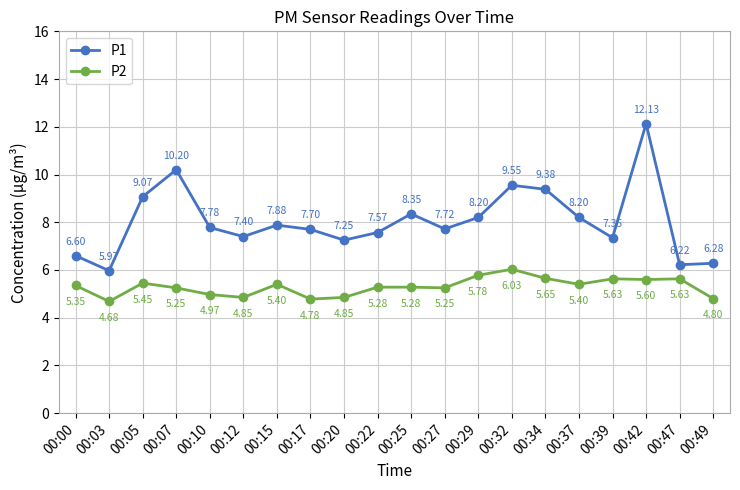

True or false: P1 and P2 intersect in this chart.

False